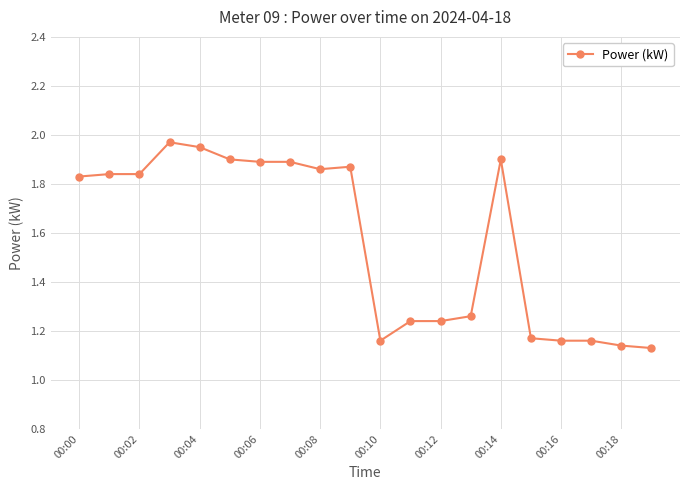

What is the difference between the second highest and minimum values?

0.8